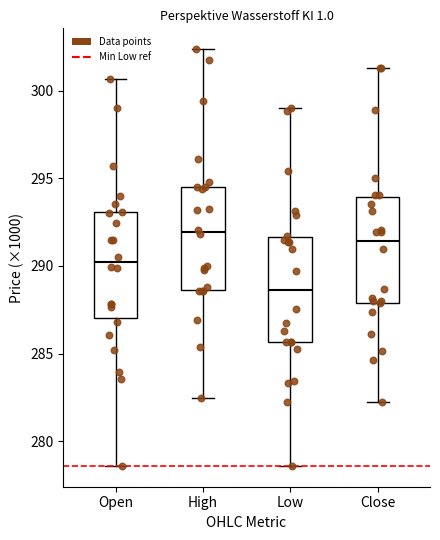

Reading left to right, read every box against the y-axis: the position of its median line, the range the box covers, and the ends of its whiskers. The values are not printed on the chart, so give them approximately, as read against the axis.

Open: median 290.0, box 287.0 to 293.0, whiskers 278.5 to 300.5
High: median 292.0, box 288.5 to 294.5, whiskers 282.5 to 302.5
Low: median 288.5, box 285.5 to 291.5, whiskers 278.5 to 299.0
Close: median 291.5, box 288.0 to 294.0, whiskers 282.0 to 301.5